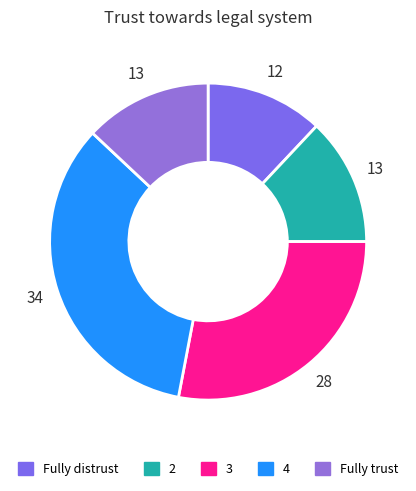

What percentage is the Fully trust slice, to the nearest percent?

13%